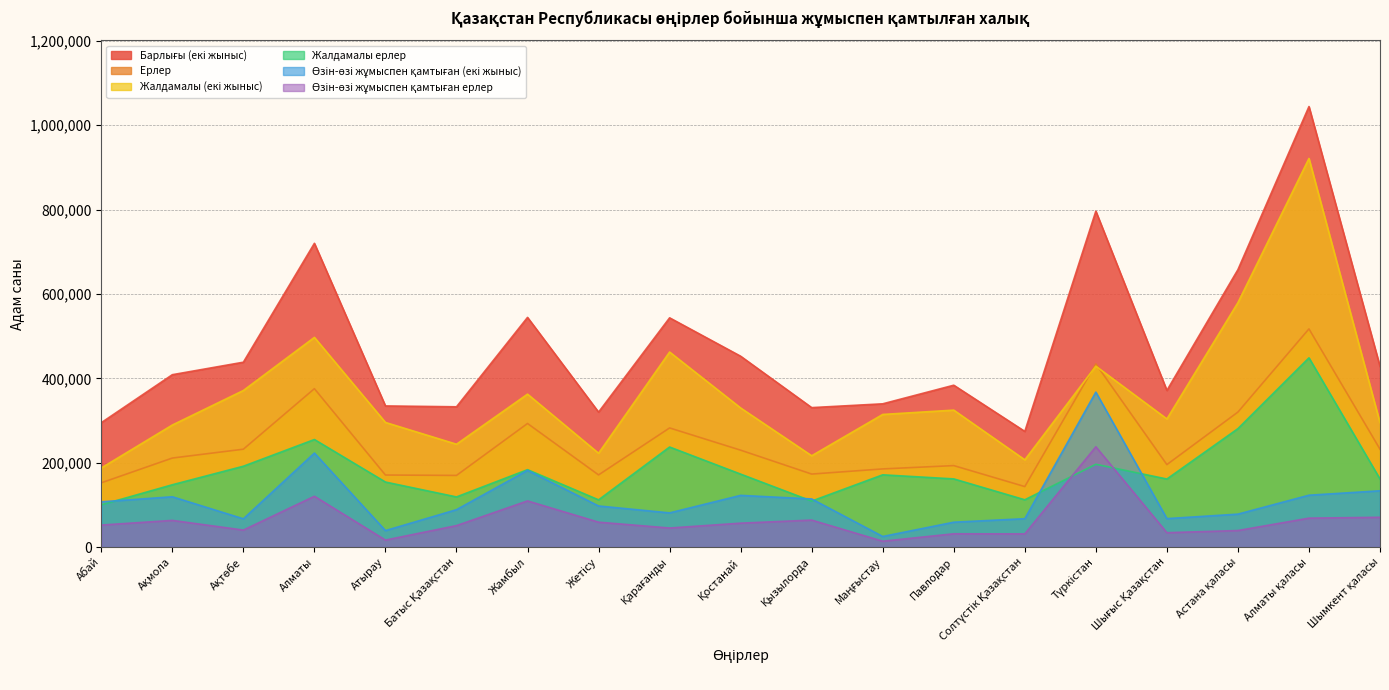

At which label is Барлығы (екі жыныс) closest to 659270?

Астана қаласы